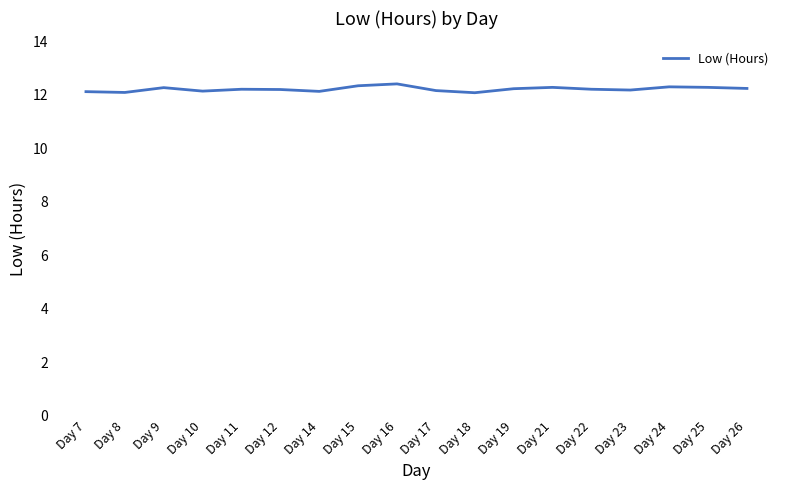

The chart shows a value of 12.3 at Day 9. True or false?

True